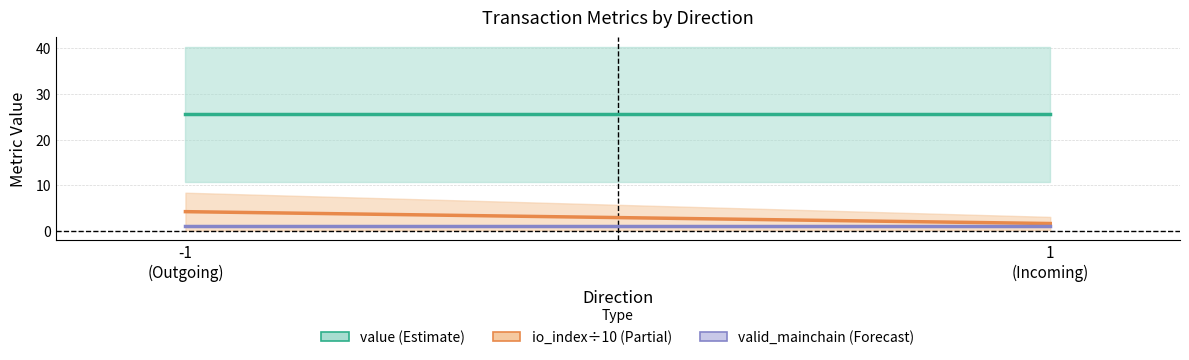

Rank the series at -1
(Outgoing) from highest to lowest value.

value (mean), io_index÷10 (mean), valid_mainchain